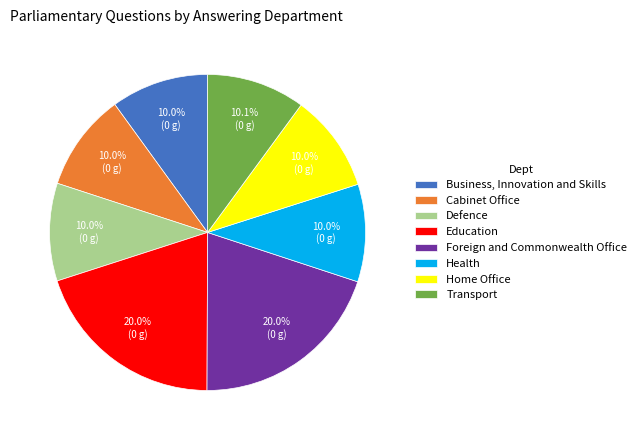

To the nearest percent, what percentage of the pie is Education?

20%